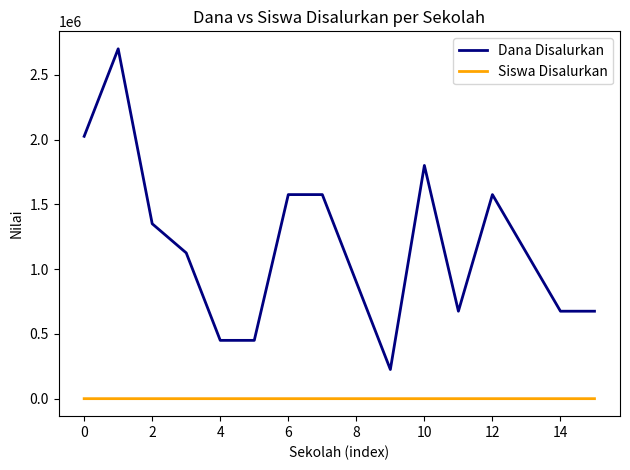

True or false: Siswa Disalurkan and Dana Disalurkan cross at least once.

False